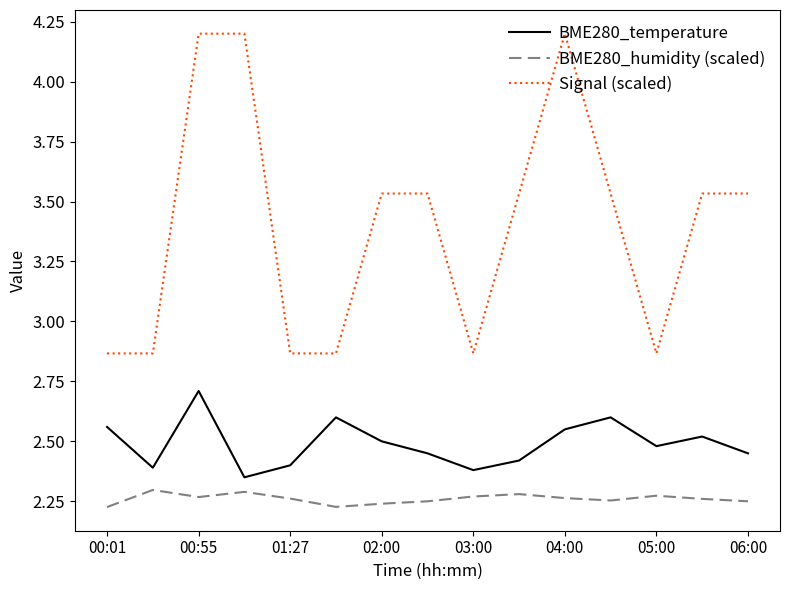

True or false: Signal (scaled) and BME280_temperature cross at least once.

False